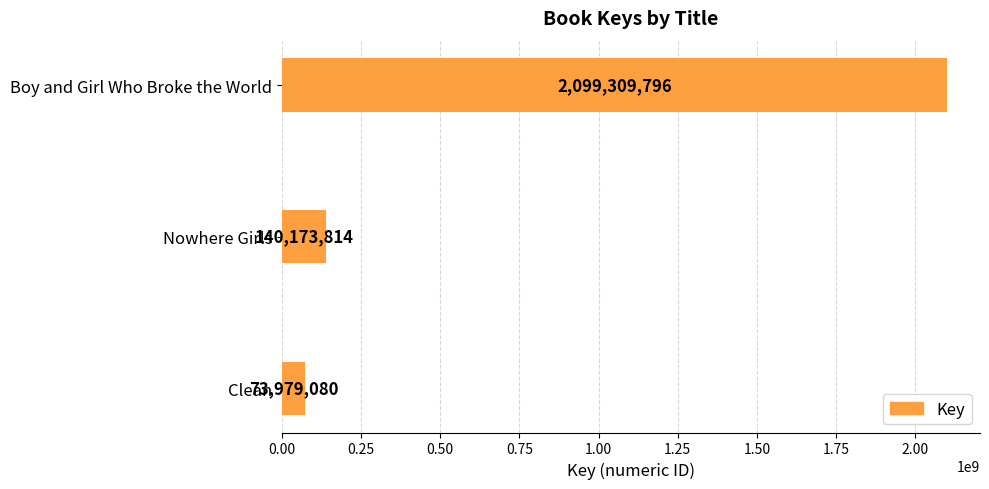

The value at Clean is 73979080. True or false?

True